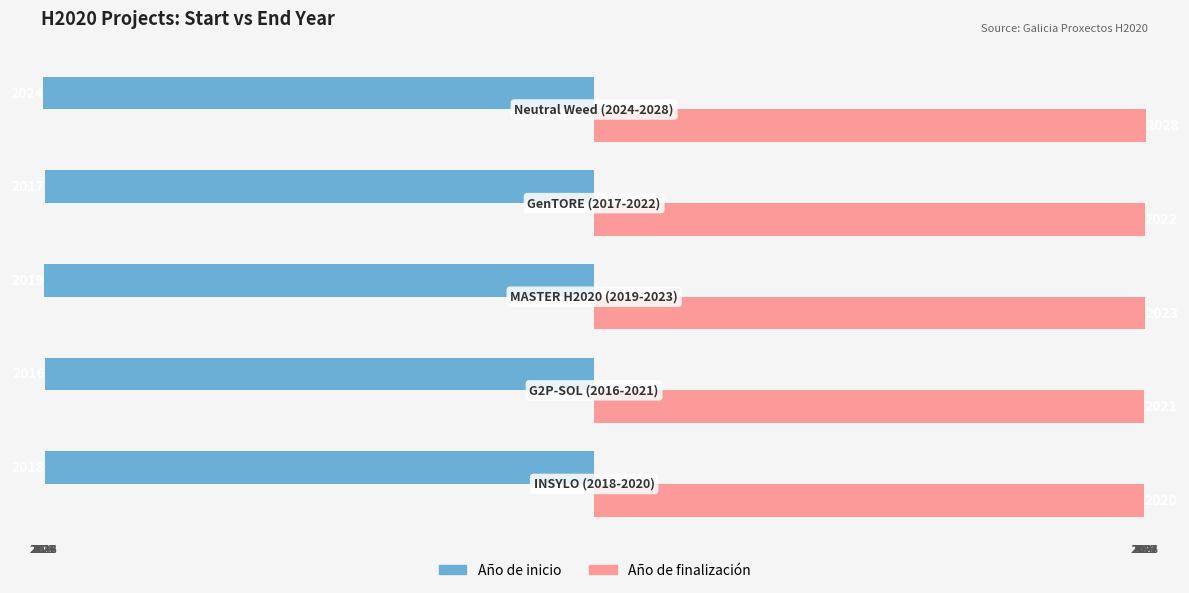

What is the difference between the second highest and second lowest values in the Año de finalización series?

2